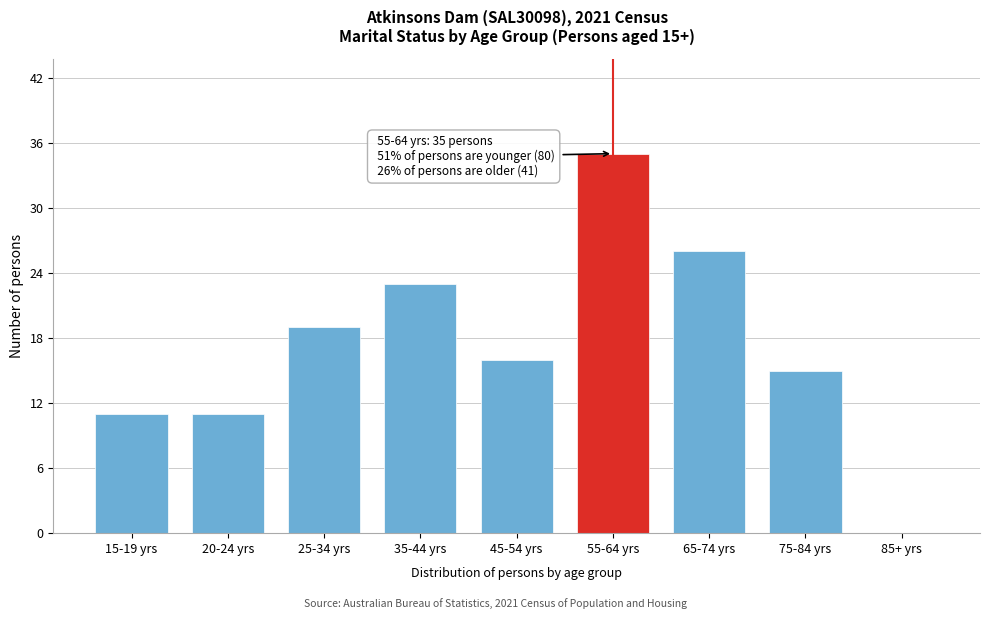

Reading left to right, transcribe all the data shown in this chart.

15-19 yrs=11	20-24 yrs=11	25-34 yrs=19	35-44 yrs=23	45-54 yrs=16	55-64 yrs=35	65-74 yrs=26	75-84 yrs=15	85+ yrs=0